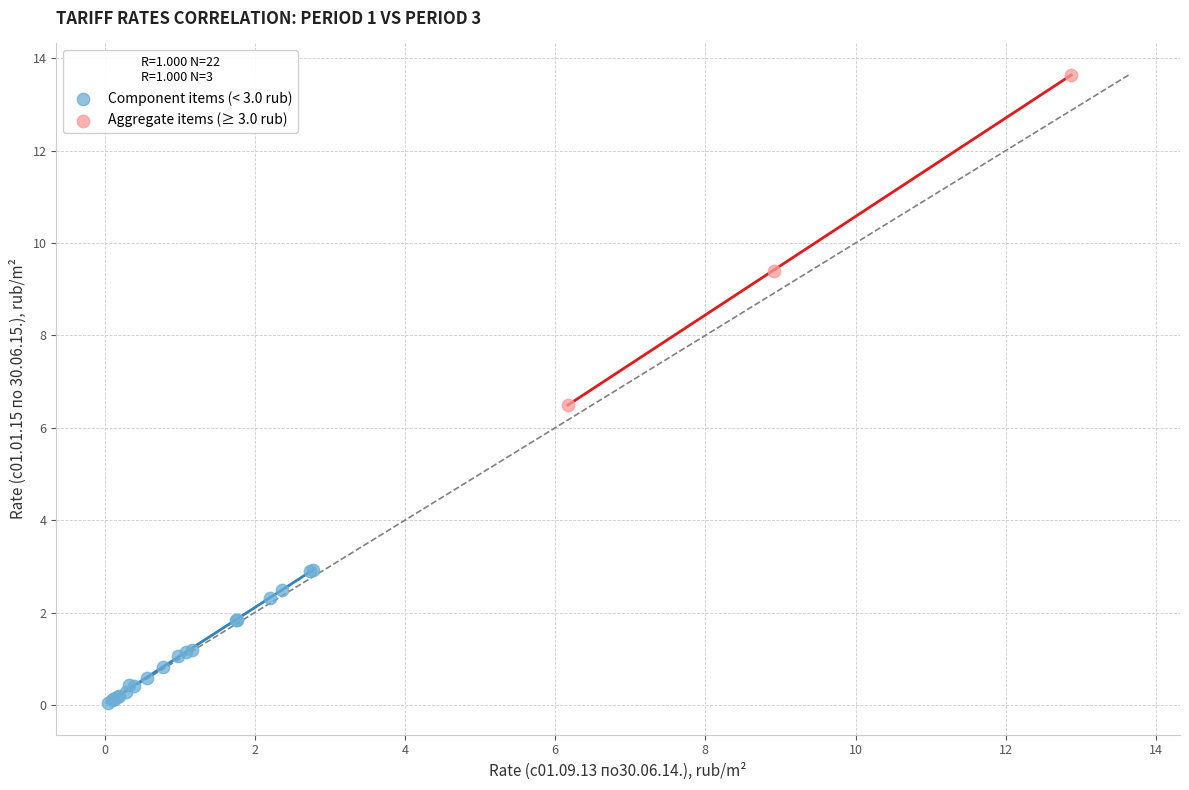

What are all the series names shown in the legend?

Component items (< 3.0 rub), Aggregate items (≥ 3.0 rub)